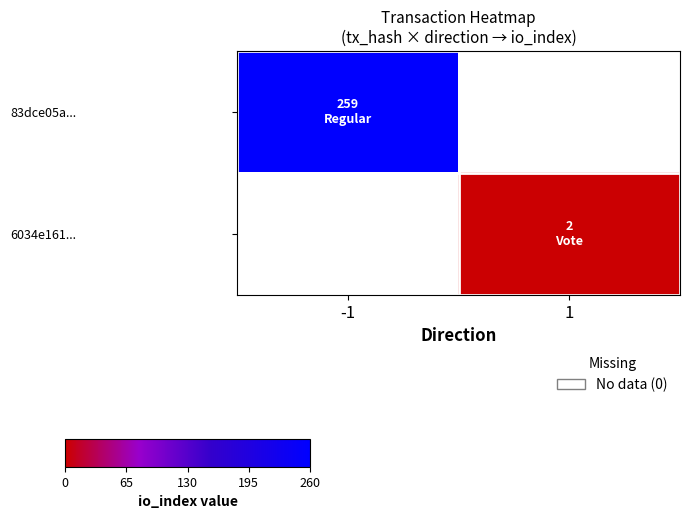

Which series has the widest spread of values?

83dce05a...